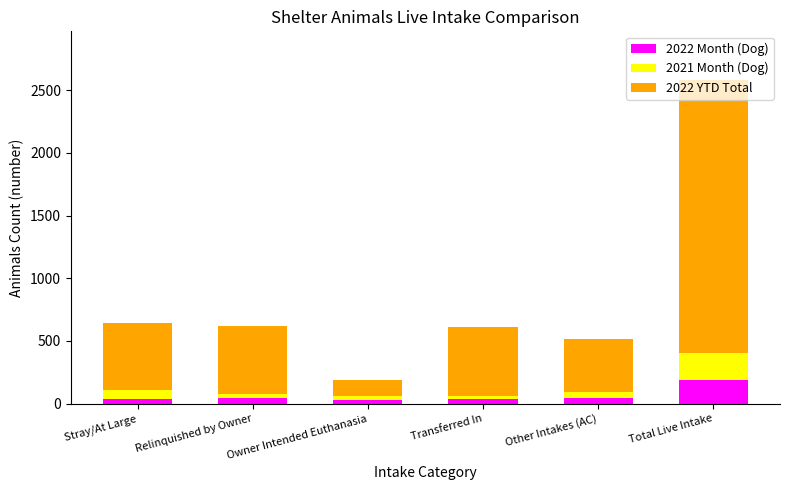

At which category is the sum across all series the highest?

Total Live Intake